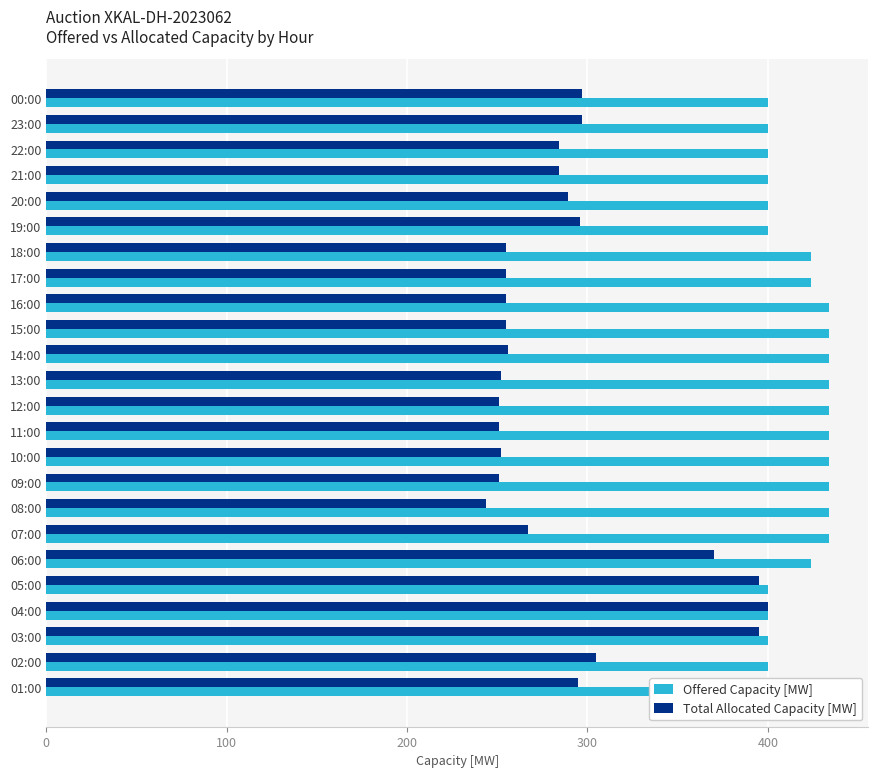

Which has a higher value, 16:00 or 18:00?

16:00